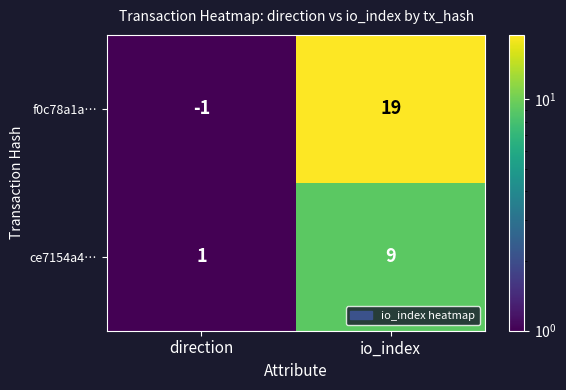

What value does the f0c78a1a… series have at io_index?

19